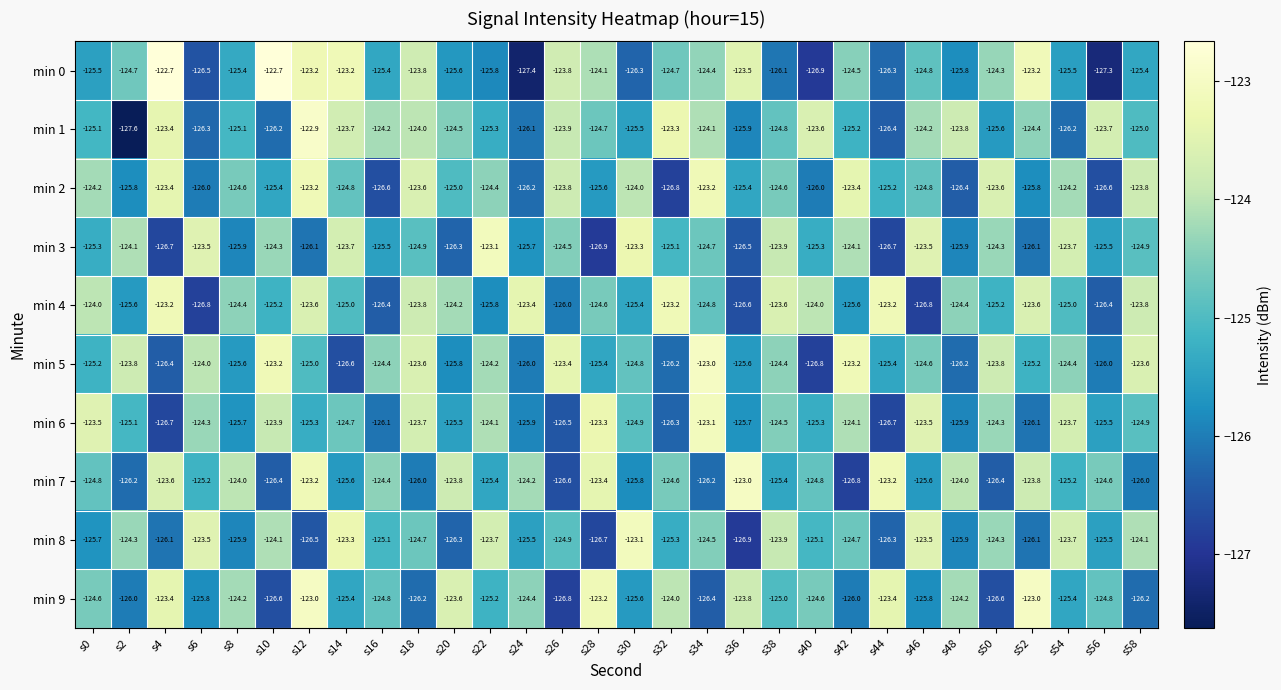

The value of min 6 at s12 is -125.3. True or false?

True